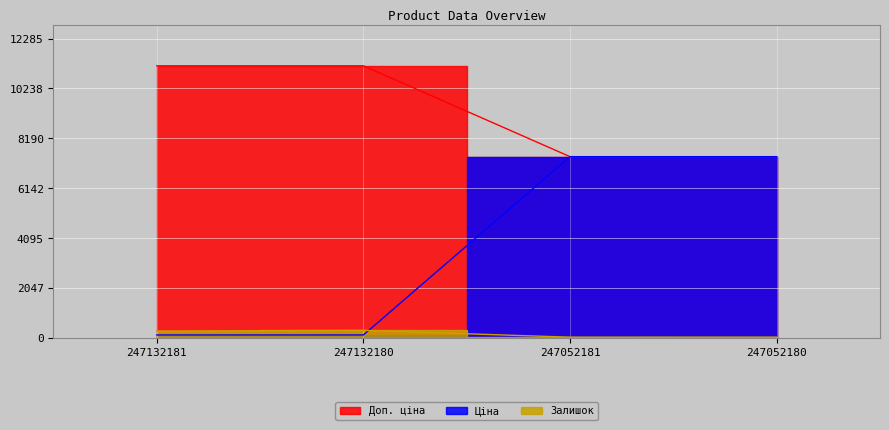

The value of Ціна at 247132180 is 7160.5. True or false?

False